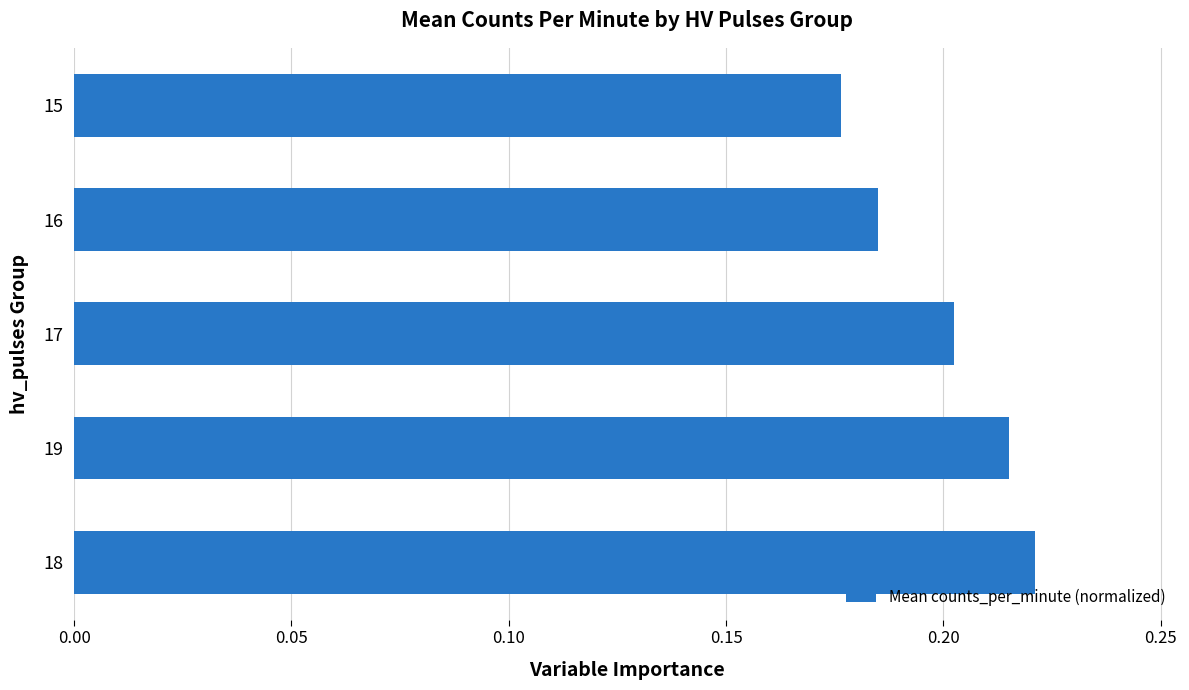

Between 15 and 16, which is larger?

16